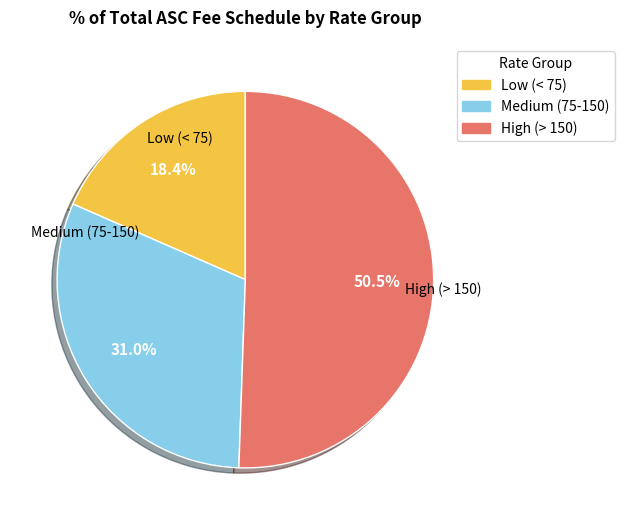

Count the number of slices in the pie.

3